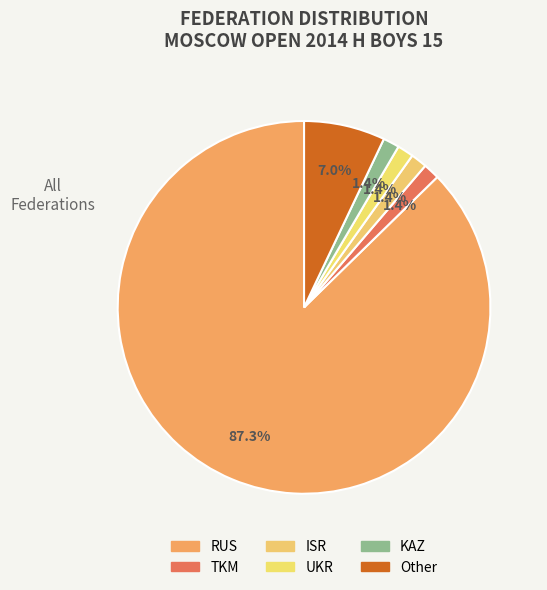

How many segments does this pie chart have?

6